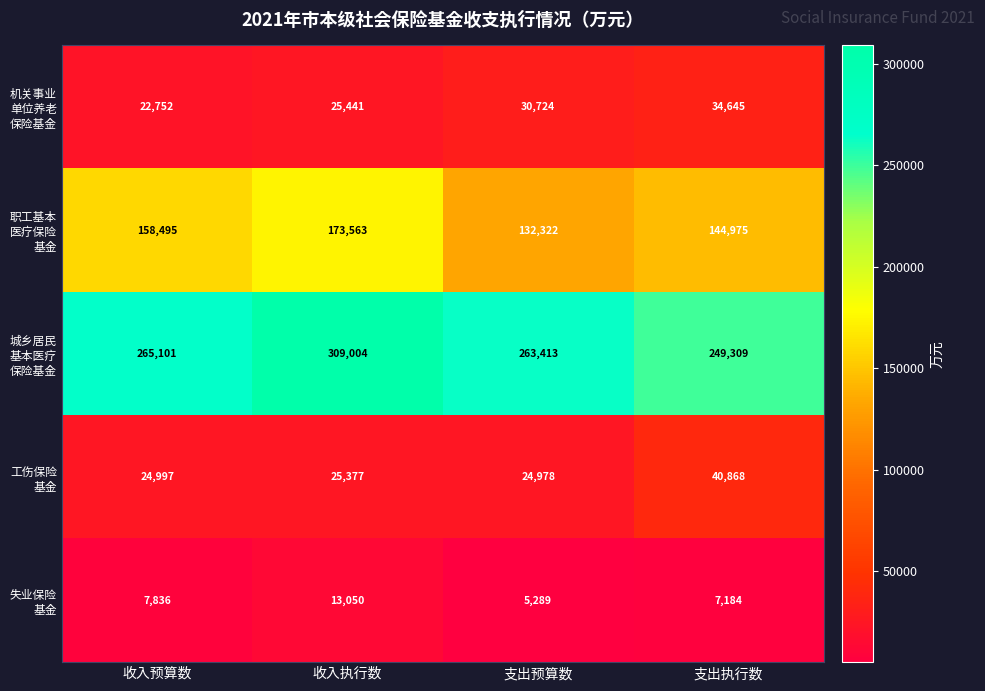

What is the smallest value displayed?

5289